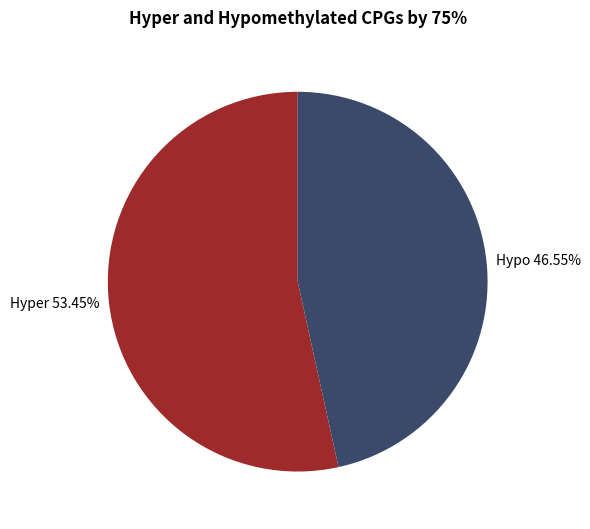

What is the largest slice in the pie chart?

Hyper